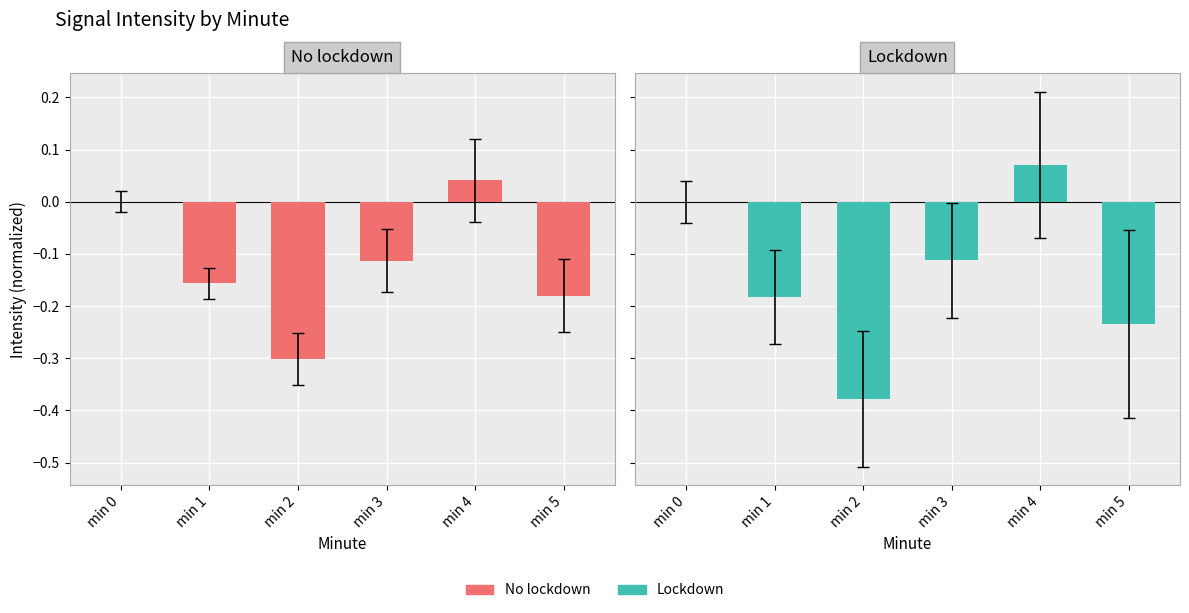

What is the sum of all Lockdown values?

-0.8